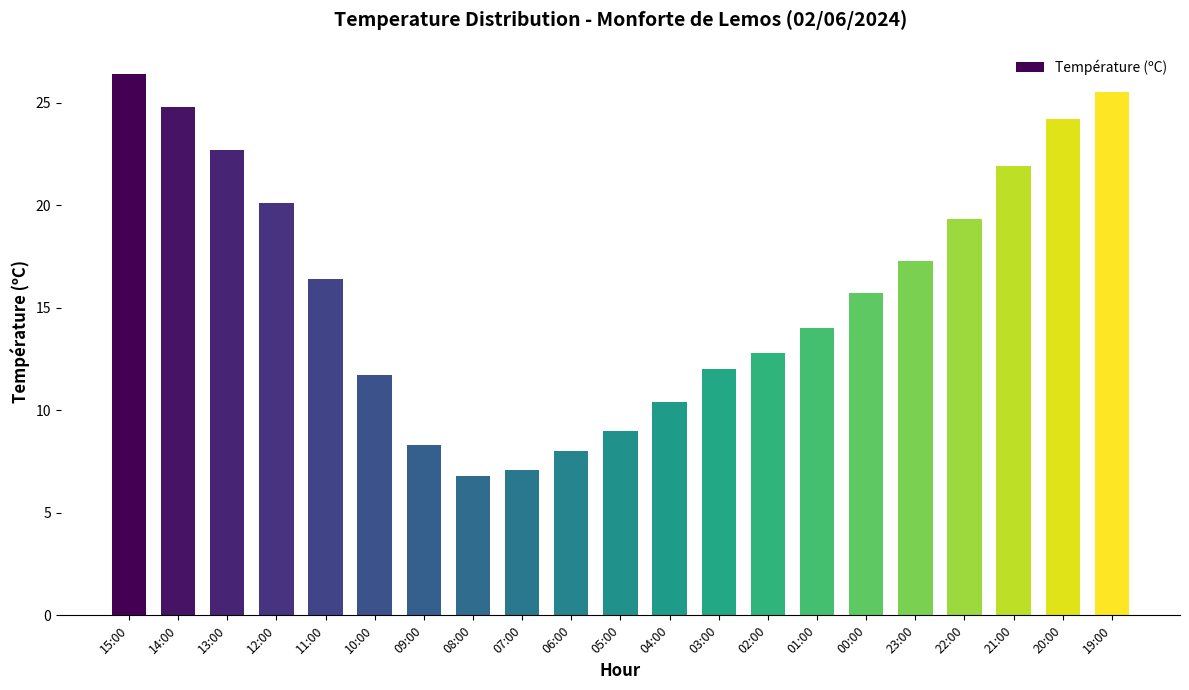

What is the smallest value displayed?

6.8